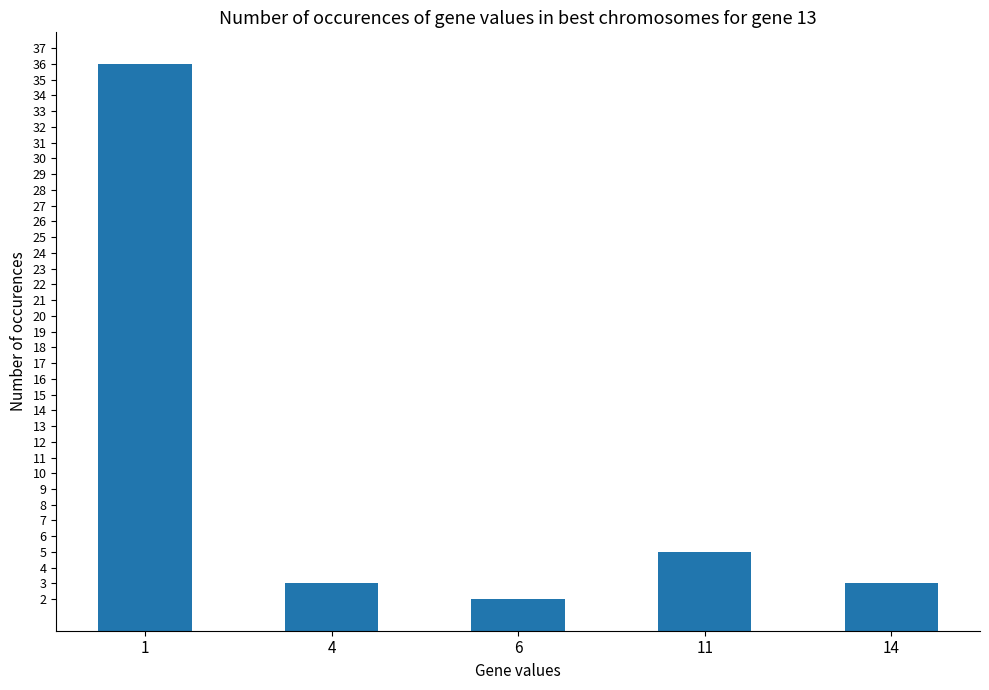

True or false: the data shows 3 at 14.

True